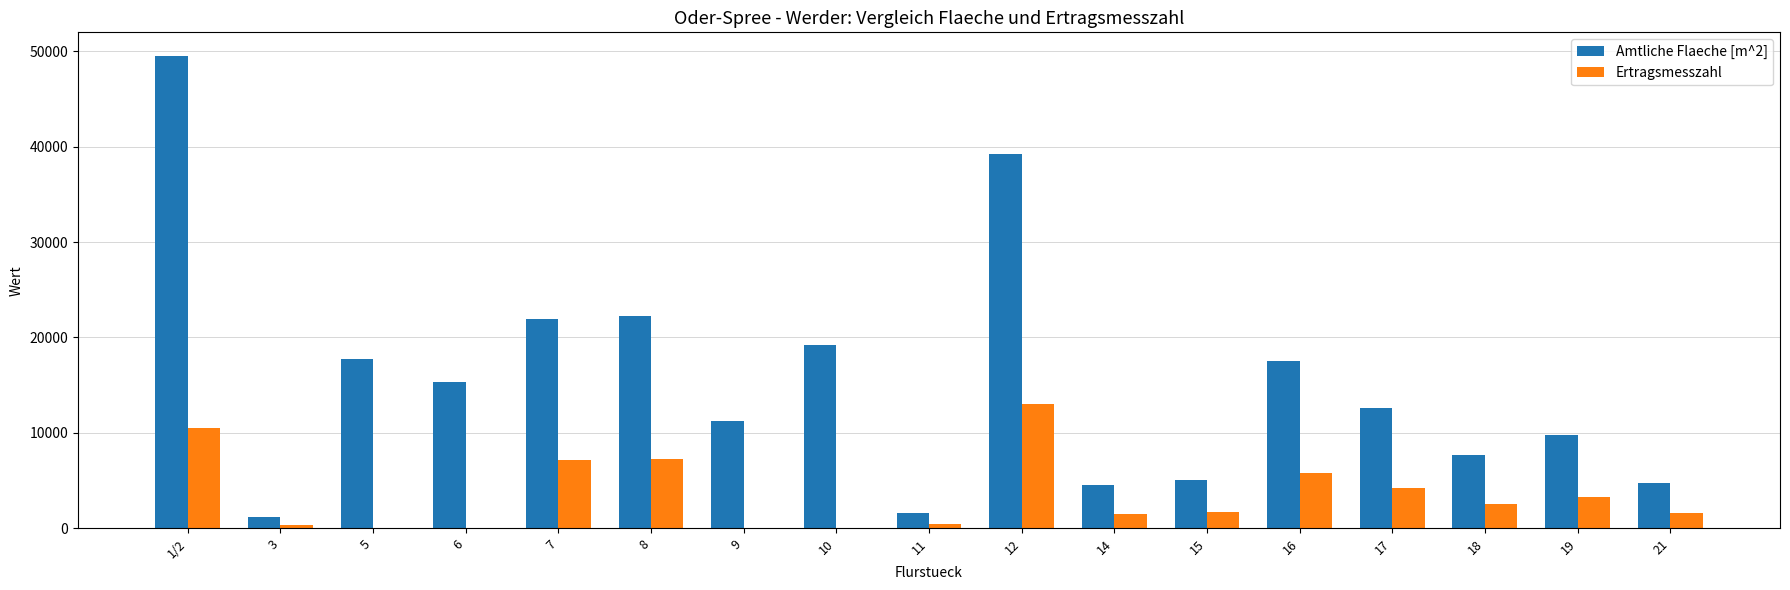

Which label corresponds to the largest value in the chart?

1/2